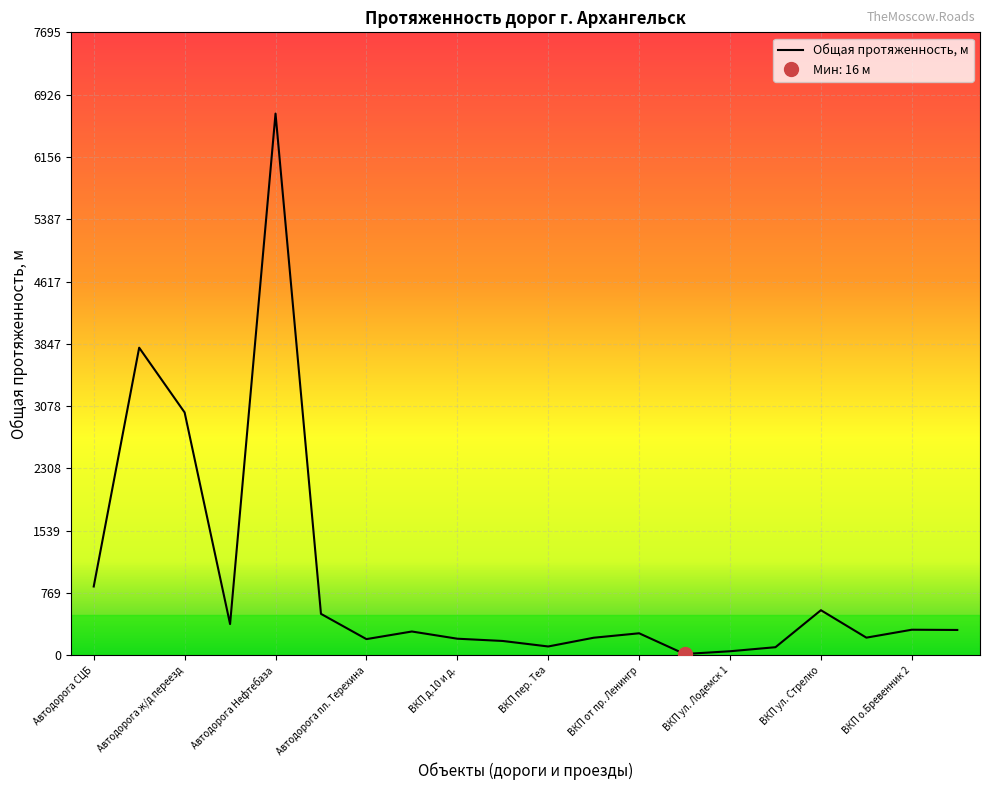

Reading left to right, transcribe all the data shown in this chart.

850	3800	3000	386	6692	512	200	294	205	177	109	217	272	16	50	100	557	218	316	313